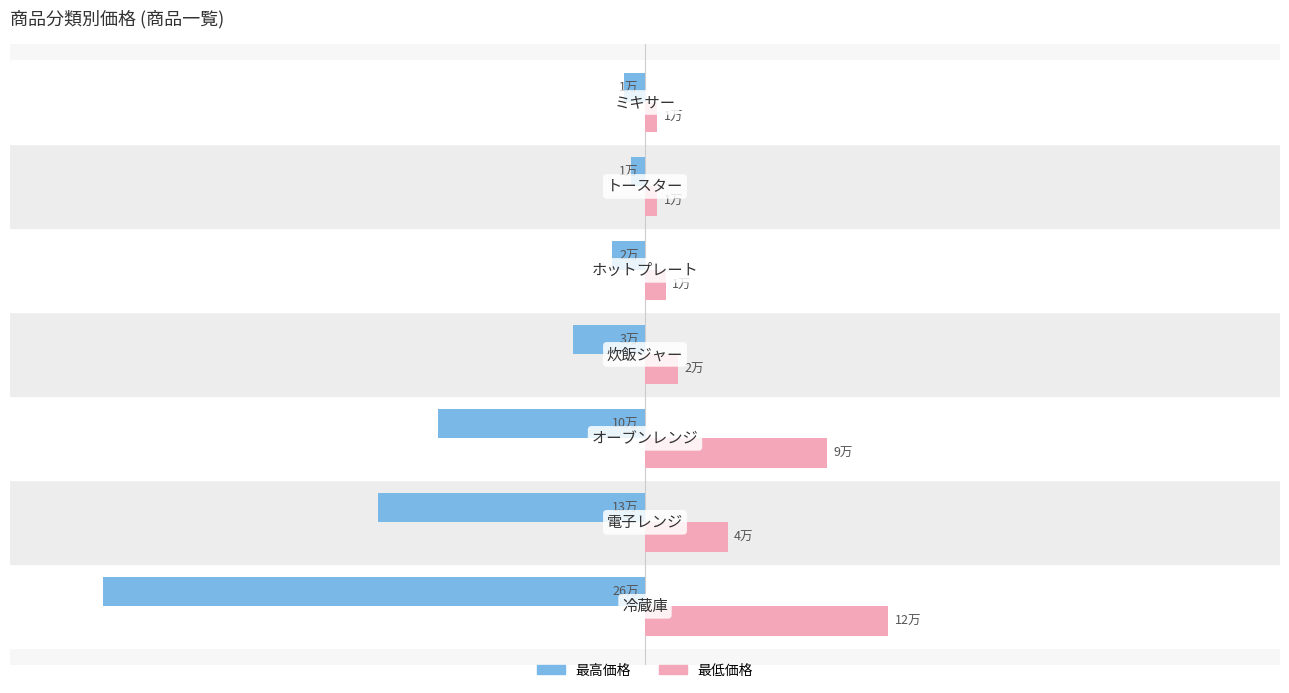

What are all the series names shown in the legend?

最高価格, 最低価格